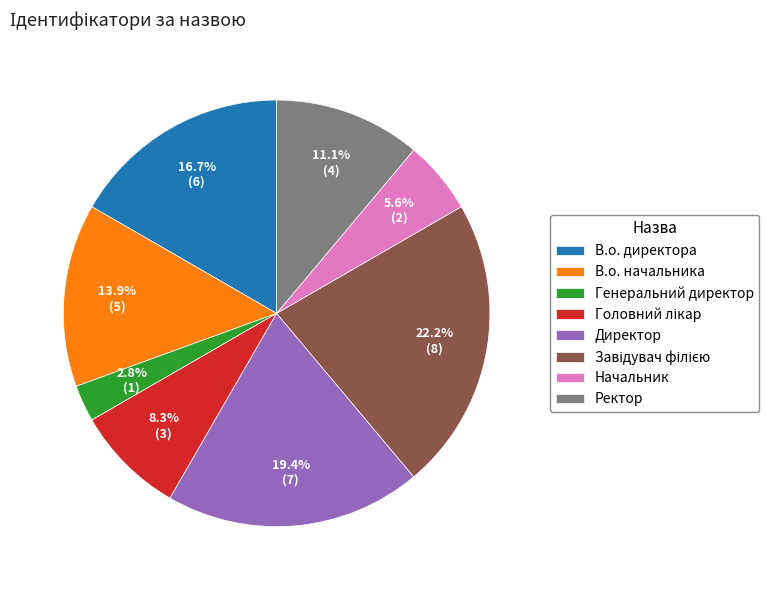

Which has a higher value, В.о. начальника or Начальник?

В.о. начальника